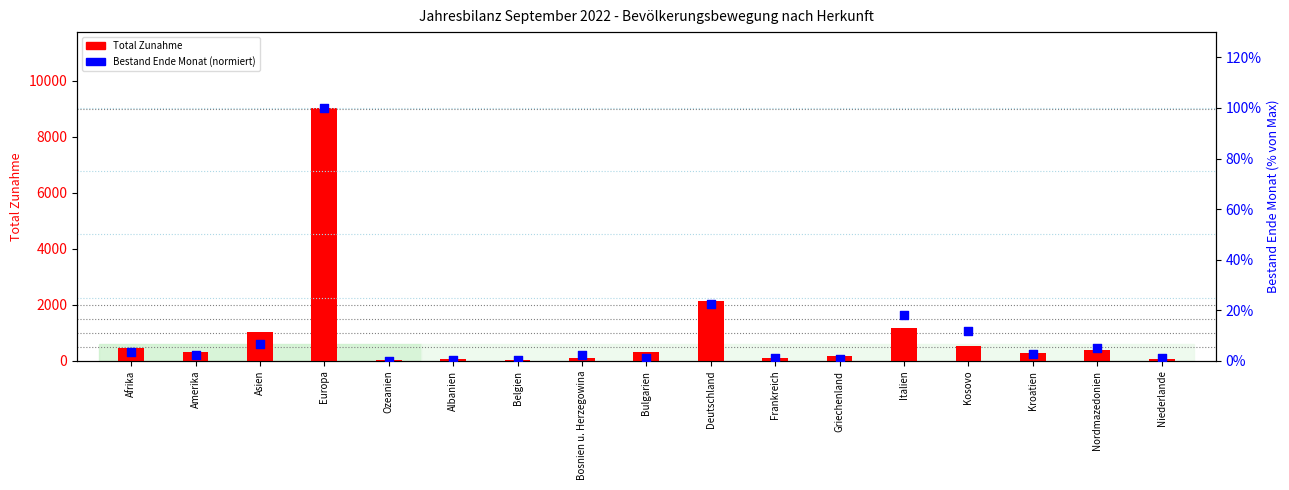

At which category is the sum across all series the highest?

Europa